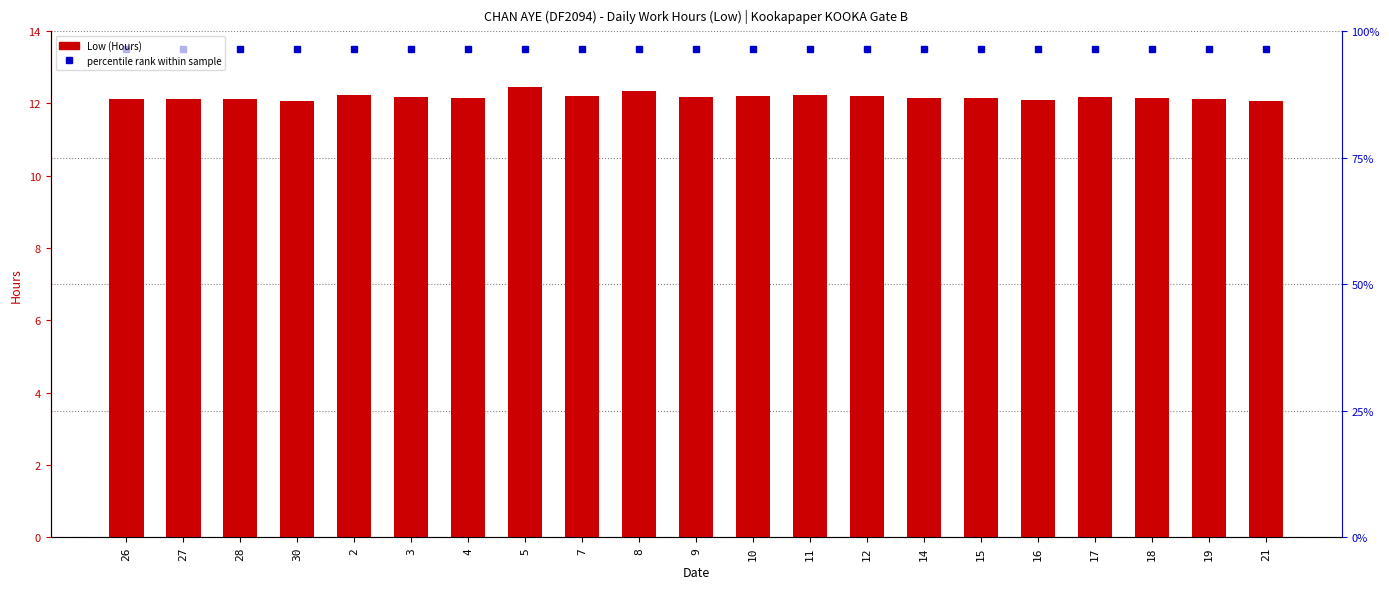

Reading right to left, what are all the values shown in this chart?

21=12.1	19=12.1	18=12.1	17=12.2	16=12.1	15=12.2	14=12.2	12=12.2	11=12.2	10=12.2	9=12.2	8=12.3	7=12.2	5=12.4	4=12.2	3=12.2	2=12.2	30=12.1	28=12.1	27=12.1	26=12.1